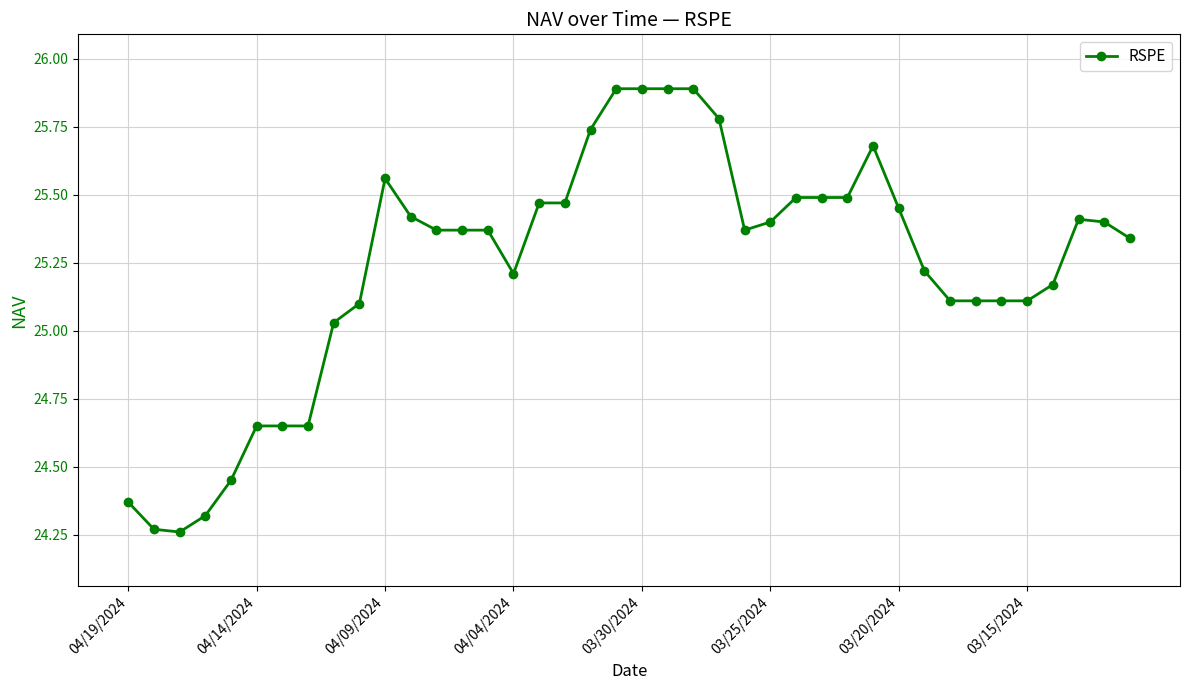

What is the difference between the second highest and second lowest values?

1.6